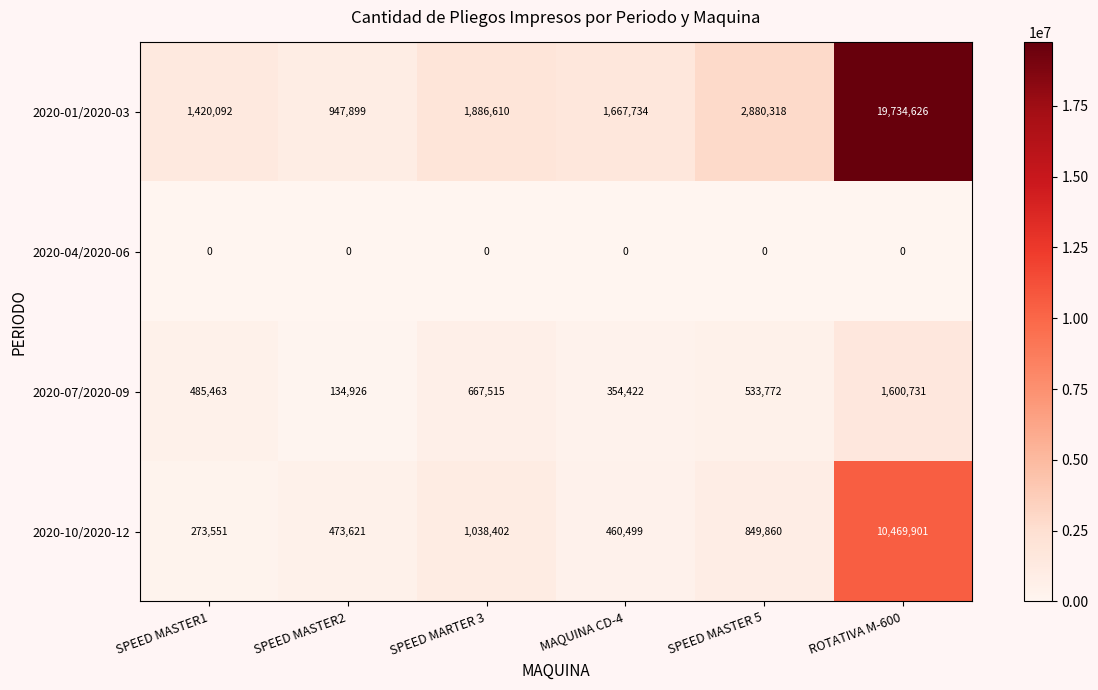

What is the spread (max minus min) of values at SPEED MASTER2?

947899